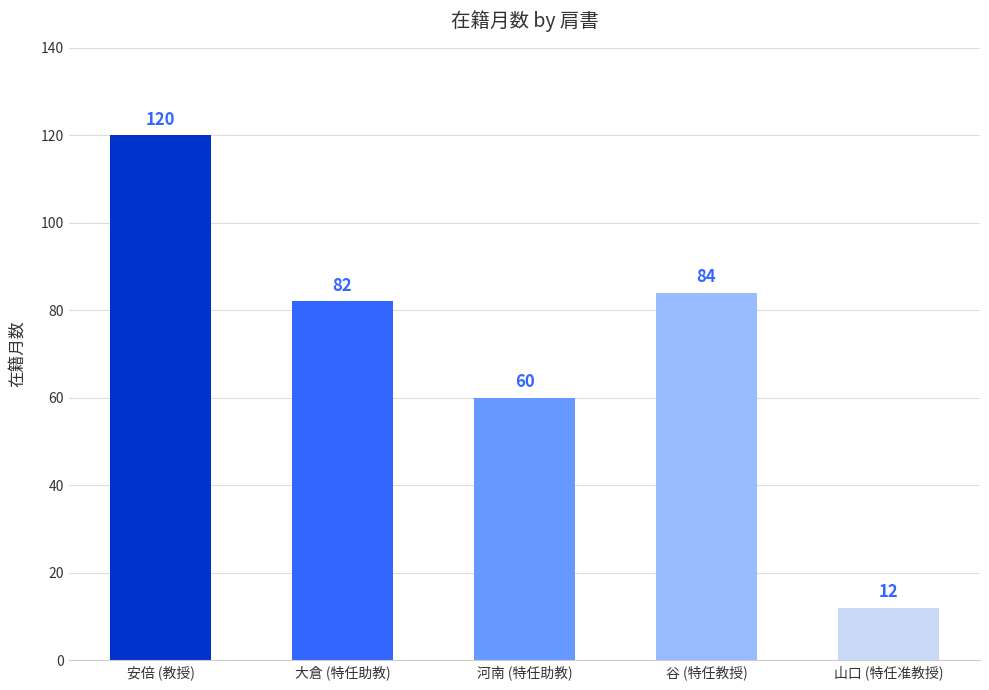

The value at 山口 (特任准教授) is 12. True or false?

True